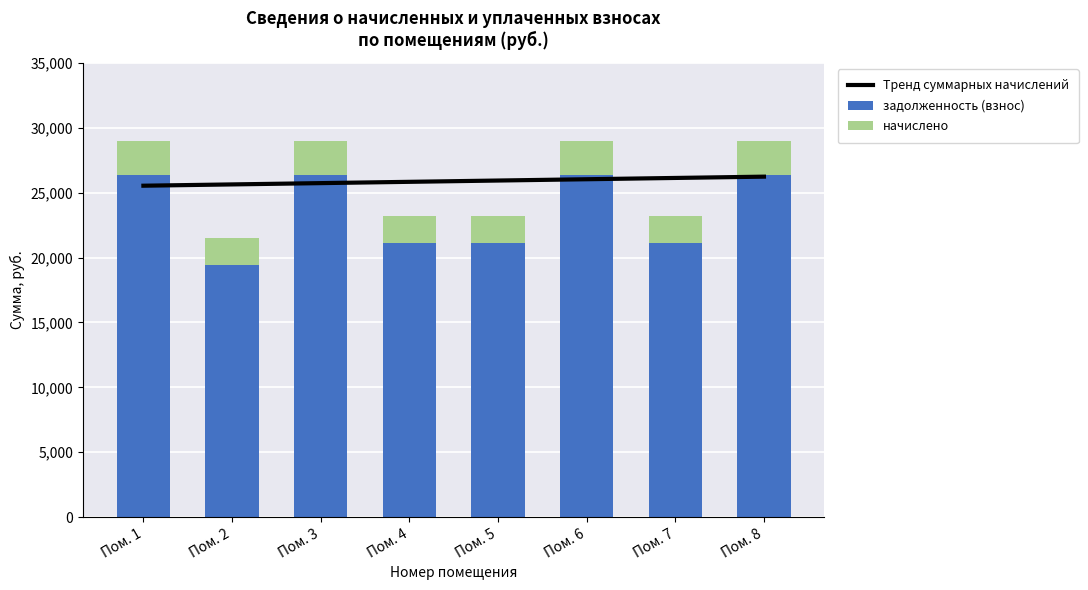

What is the difference between the second highest and second lowest values in the начислено series?

525.4